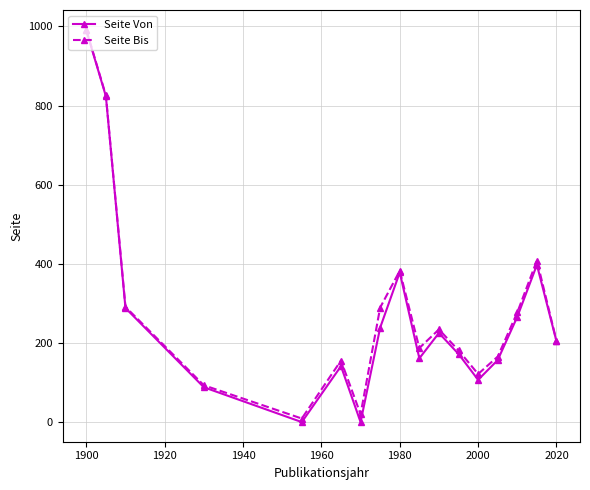

What is the value of the Seite Bis point at the 13th from the left?

122.4